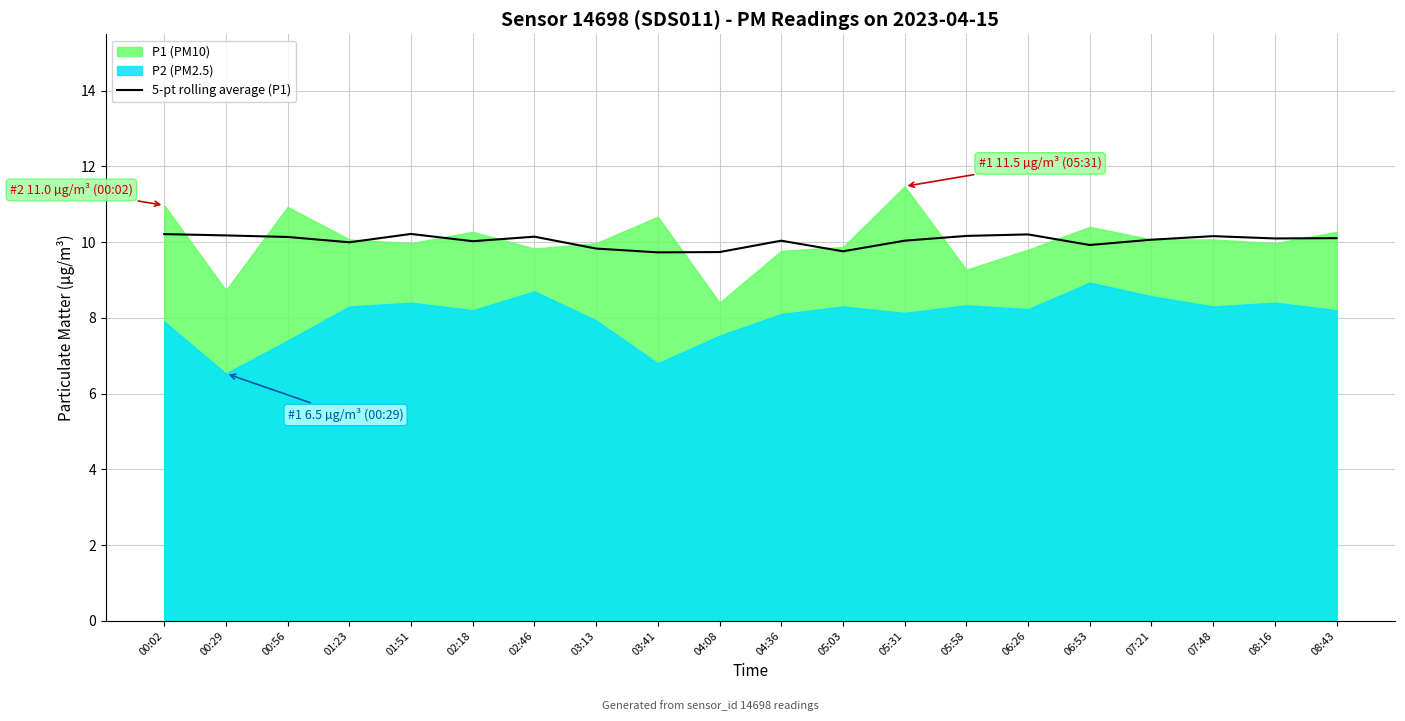

True or false: the data shows 10.1 at 00:56.

True